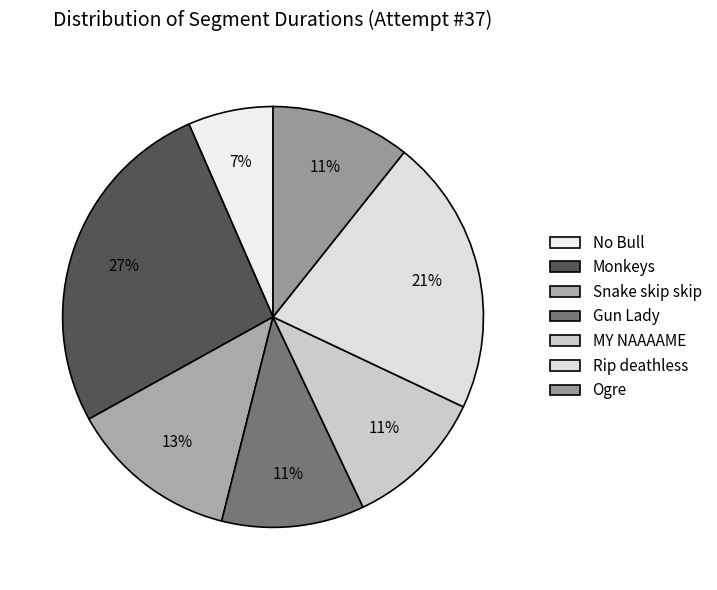

How many segments does this pie chart have?

7